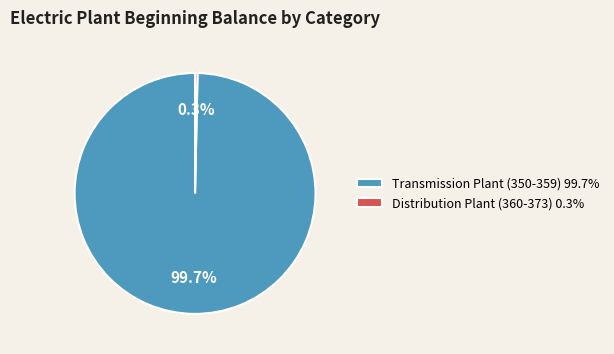

How many segments does this pie chart have?

2